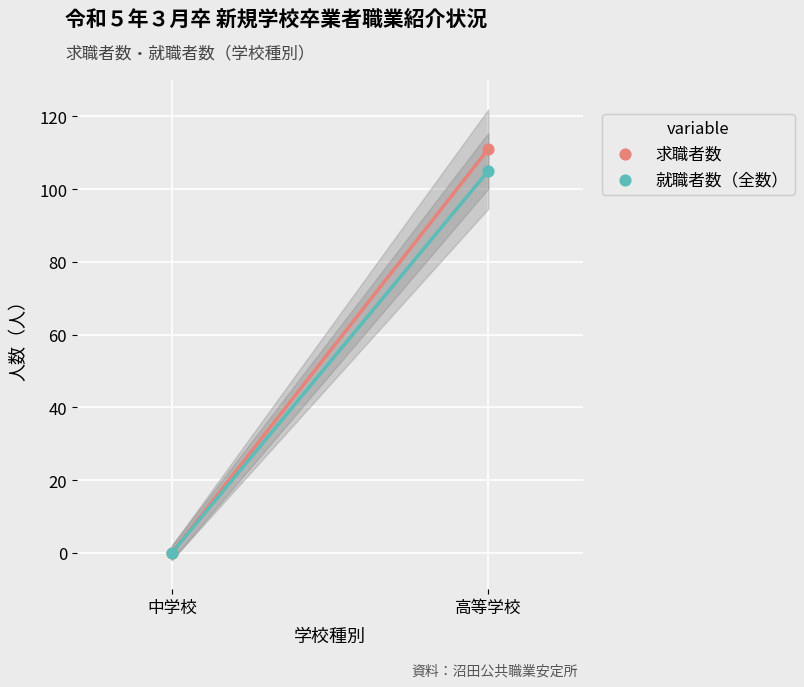

What are all the series names shown in the legend?

求職者数, 就職者数（全数）